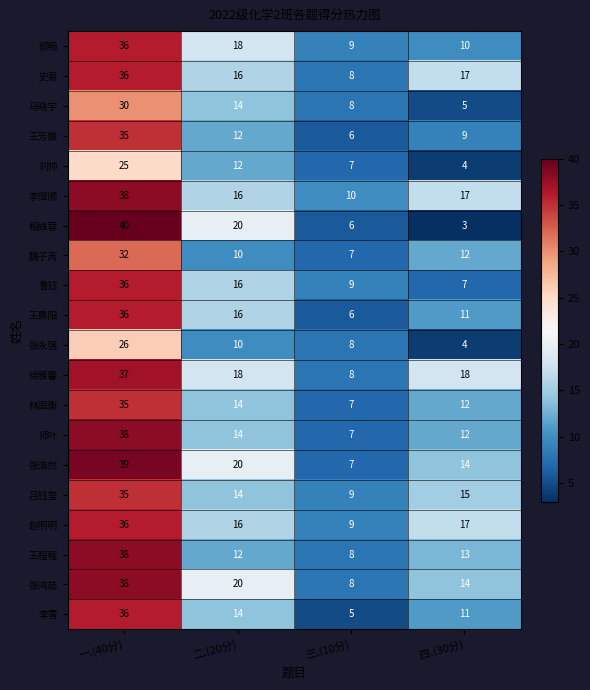

Rank the categories by 王程程 value from lowest to highest.

三.(10分), 二.(20分), 四.(30分), 一.(40分)